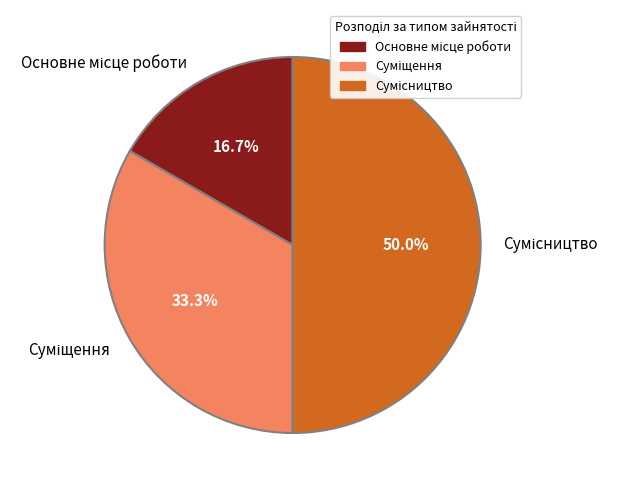

What is the largest slice in the pie chart?

Сумісництво